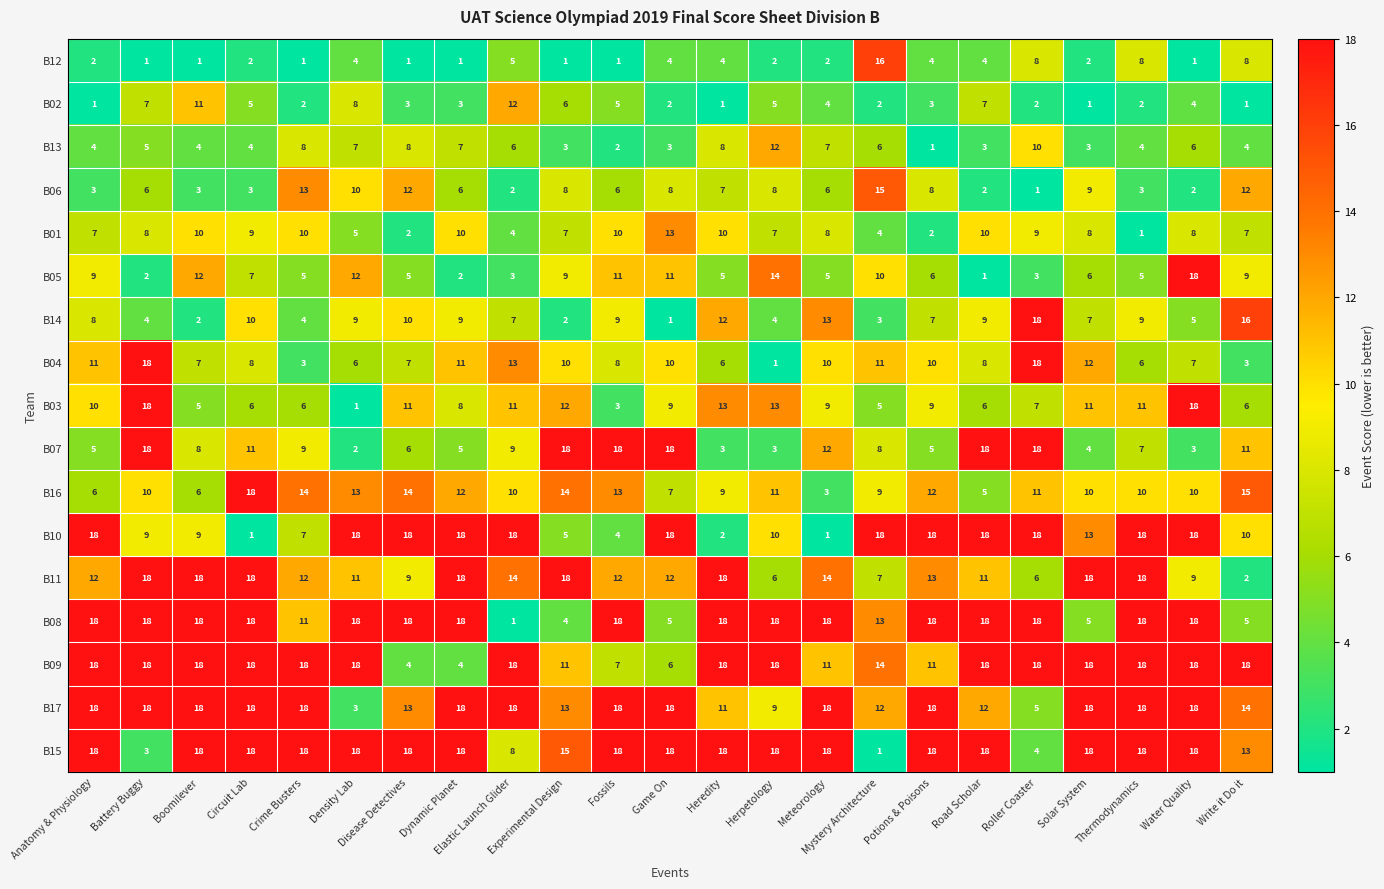

How many data points in B05 are less than 6?

10